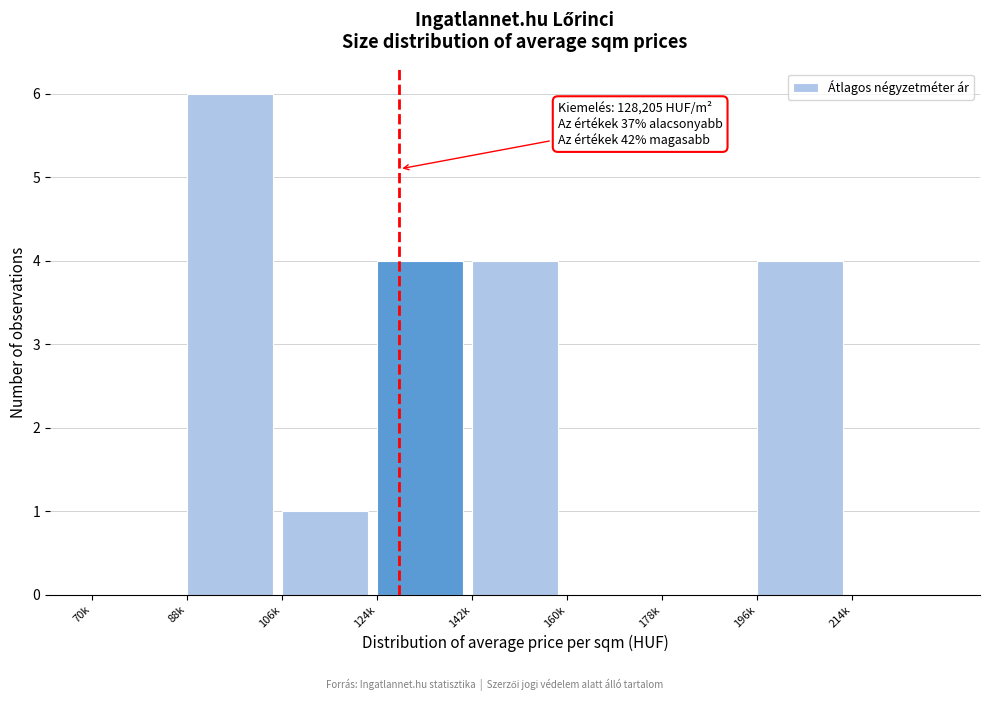

Reading right to left, transcribe all the data shown in this chart.

214k=0	196k=4	178k=0	160k=0	142k=4	124k=4	106k=1	88k=6	70k=0